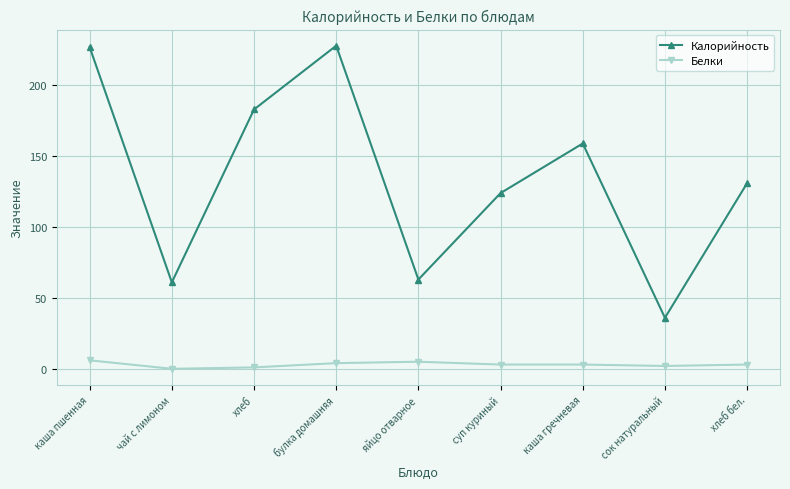

What is the spread (max minus min) of values at каша пшенная?

221